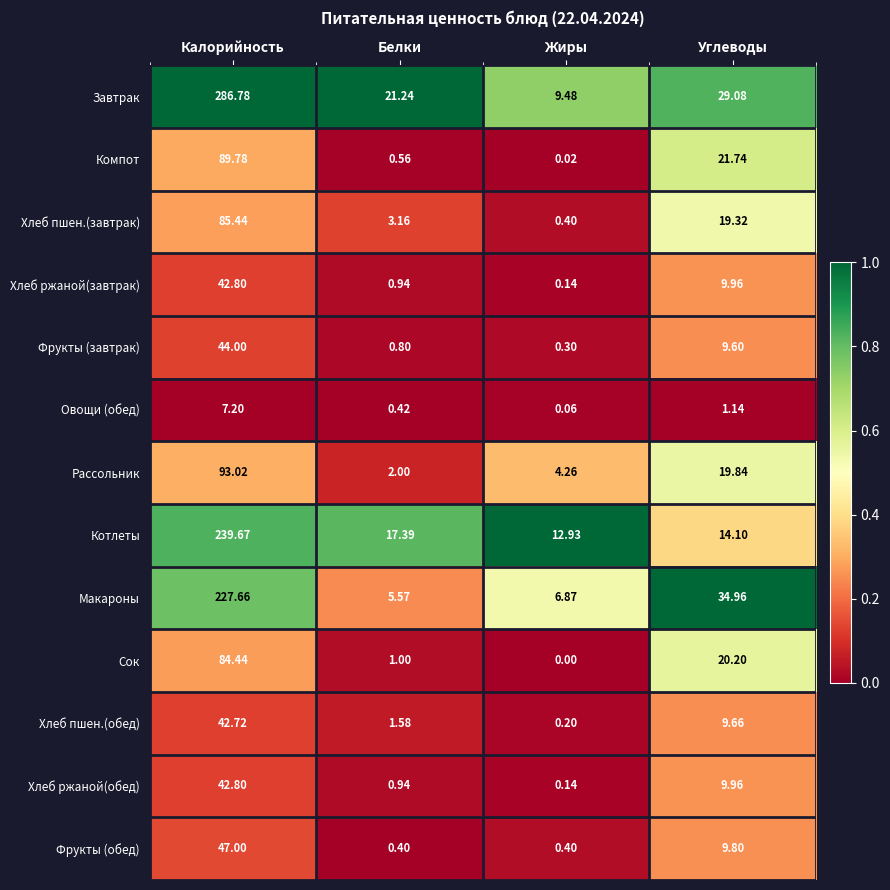

Which series has the largest range (max minus min)?

Завтрак